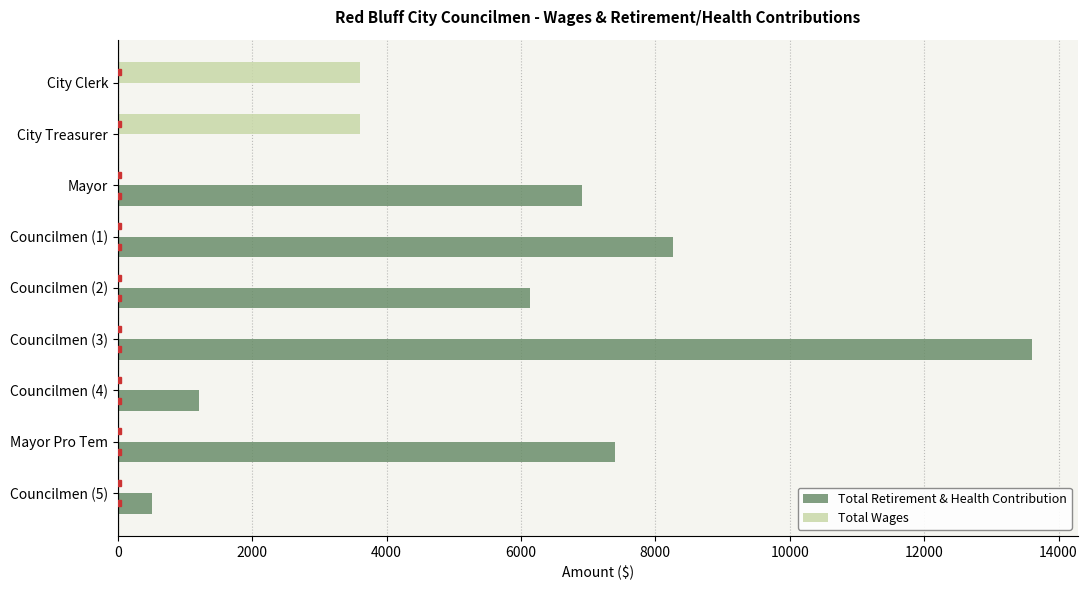

What is the greatest value displayed?

13609